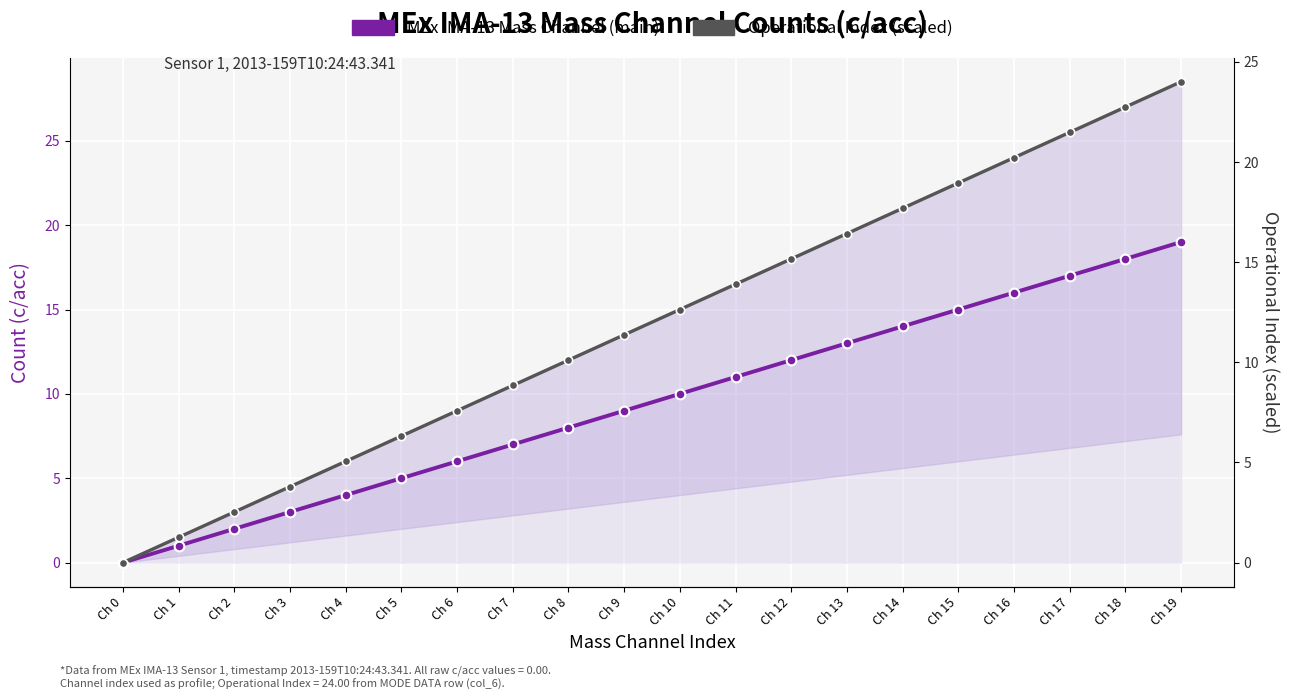

What is the greatest value displayed?

24.0